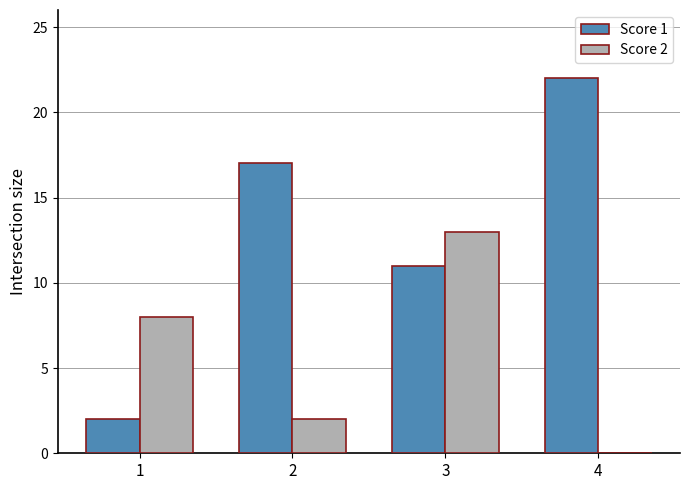

What are all the series names shown in the legend?

Score 1, Score 2